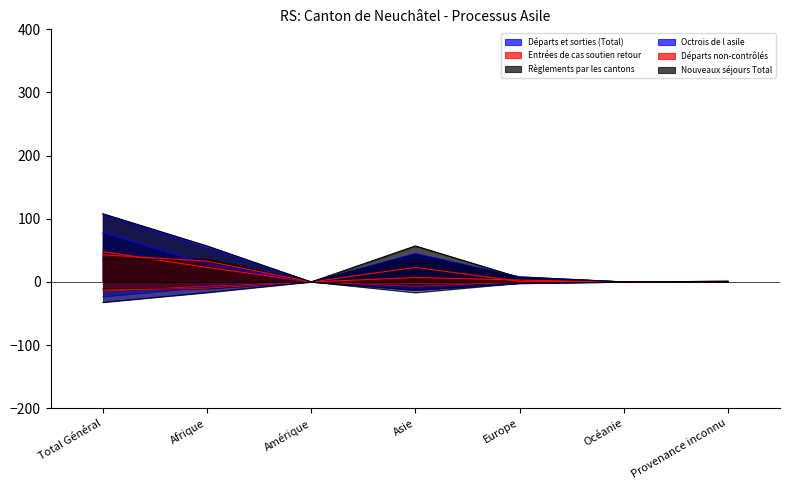

At which label does Entrées de cas soutien retour reach its minimum?

Amérique